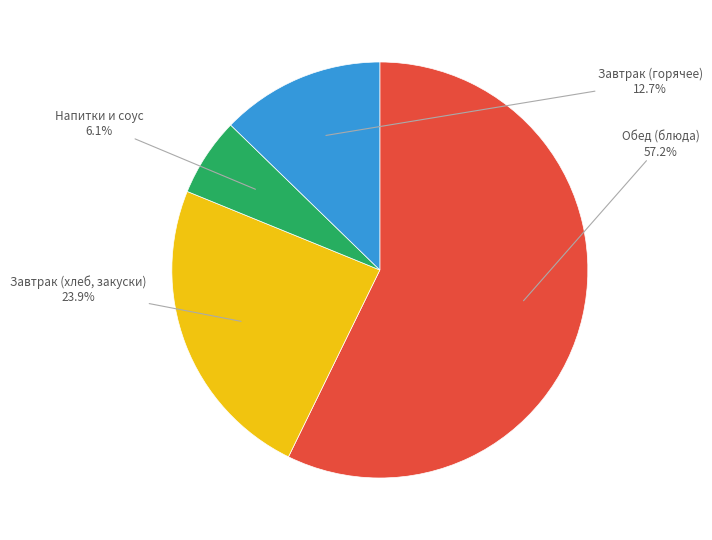

Does any single category account for the majority?

Yes